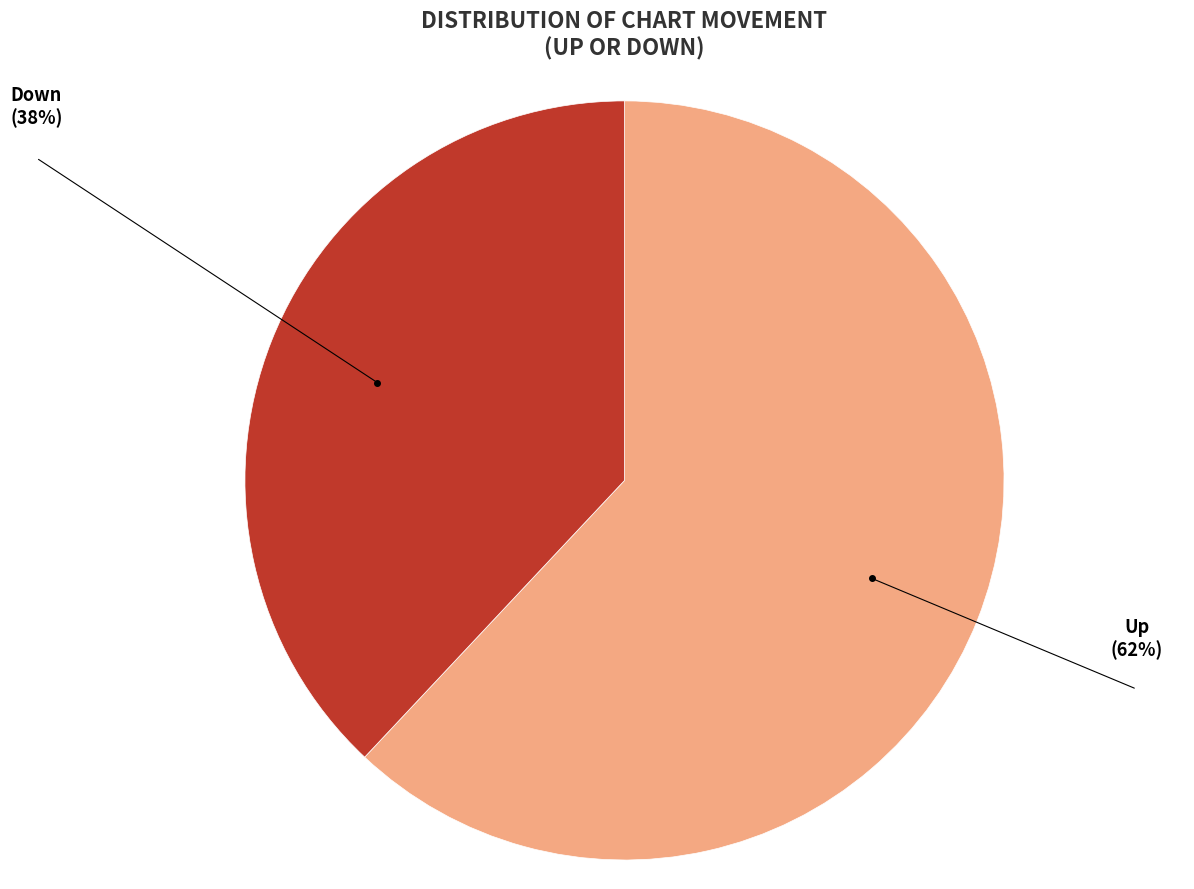

Rank the categories by value from highest to lowest.

Up, Down